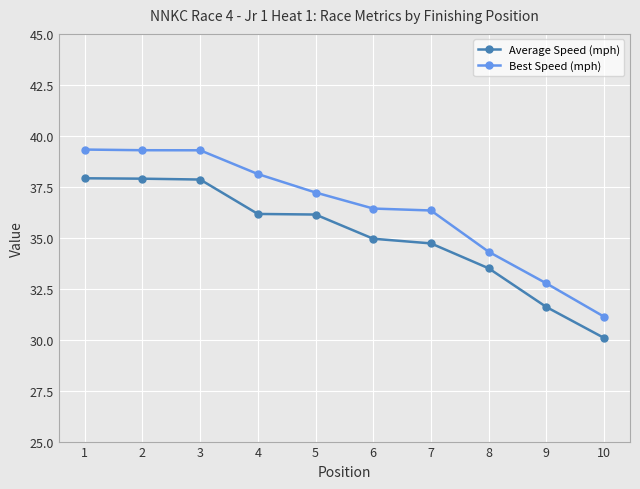

The Average Speed (mph) series shows 31.6 at 9. True or false?

True